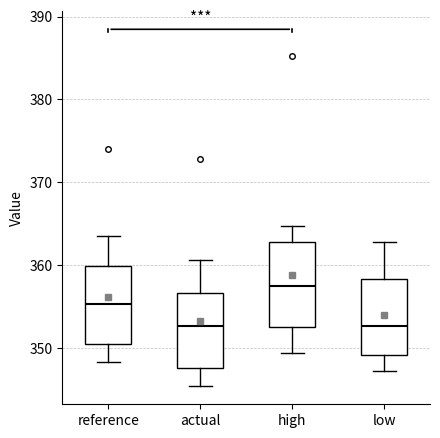

Which box has the highest median line?

high